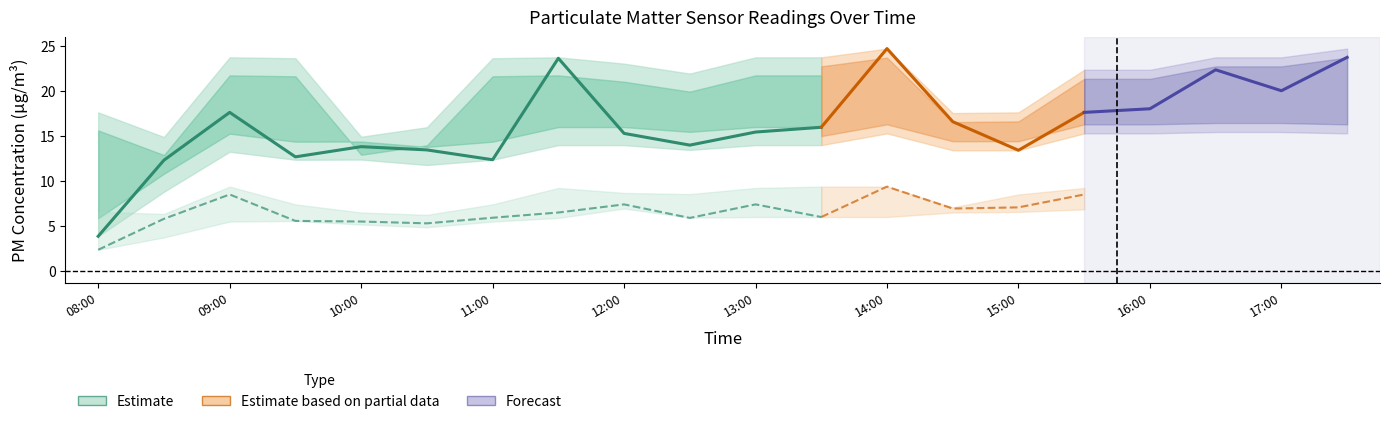

Does the chart have visible grid lines?

No